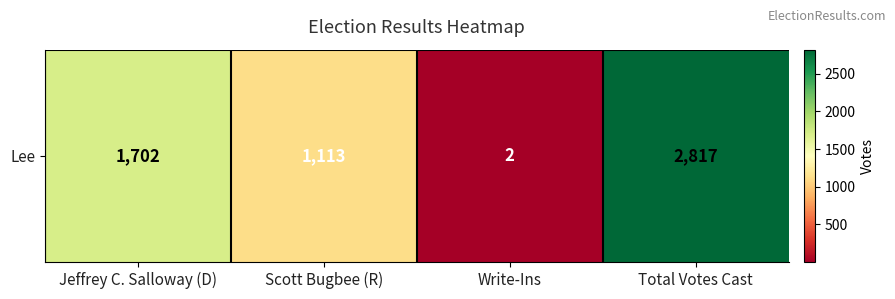

The value at Jeffrey C. Salloway (D) is 1022. True or false?

False